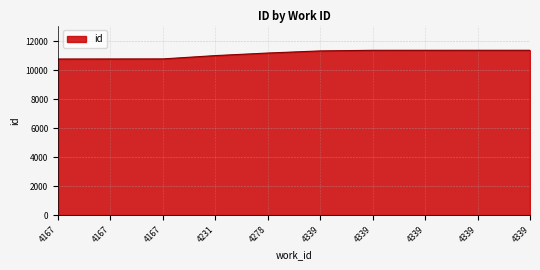

List the labels in order of value, largest first.

4339, 4339, 4339, 4339, 4339, 4278, 4231, 4167, 4167, 4167